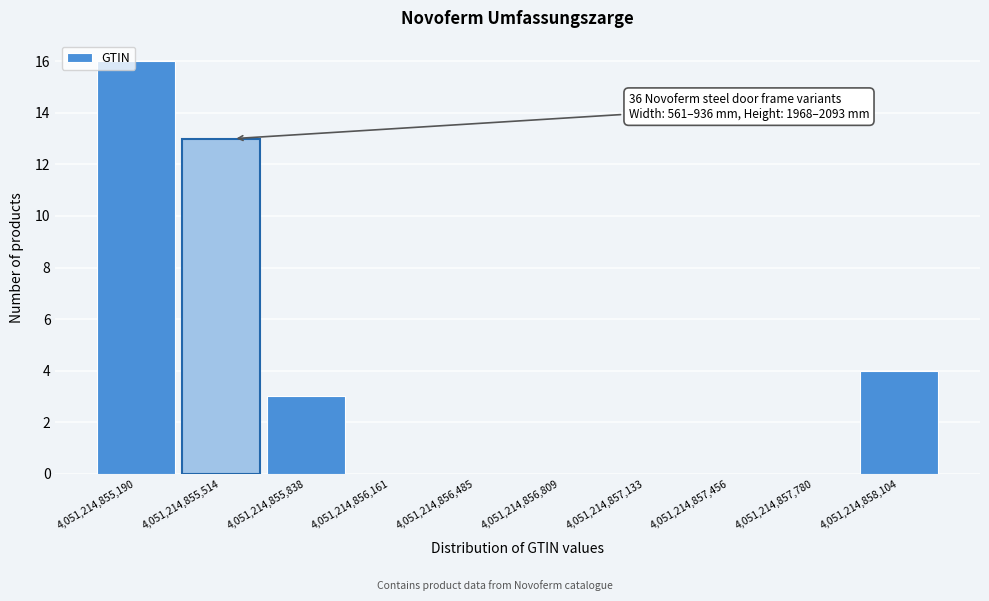

Reading left to right, list all the values displayed in this chart.

4,051,214,855,190=16	4,051,214,855,514=13	4,051,214,855,838=3	4,051,214,856,161=0	4,051,214,856,485=0	4,051,214,856,809=0	4,051,214,857,133=0	4,051,214,857,456=0	4,051,214,857,780=0	4,051,214,858,104=4